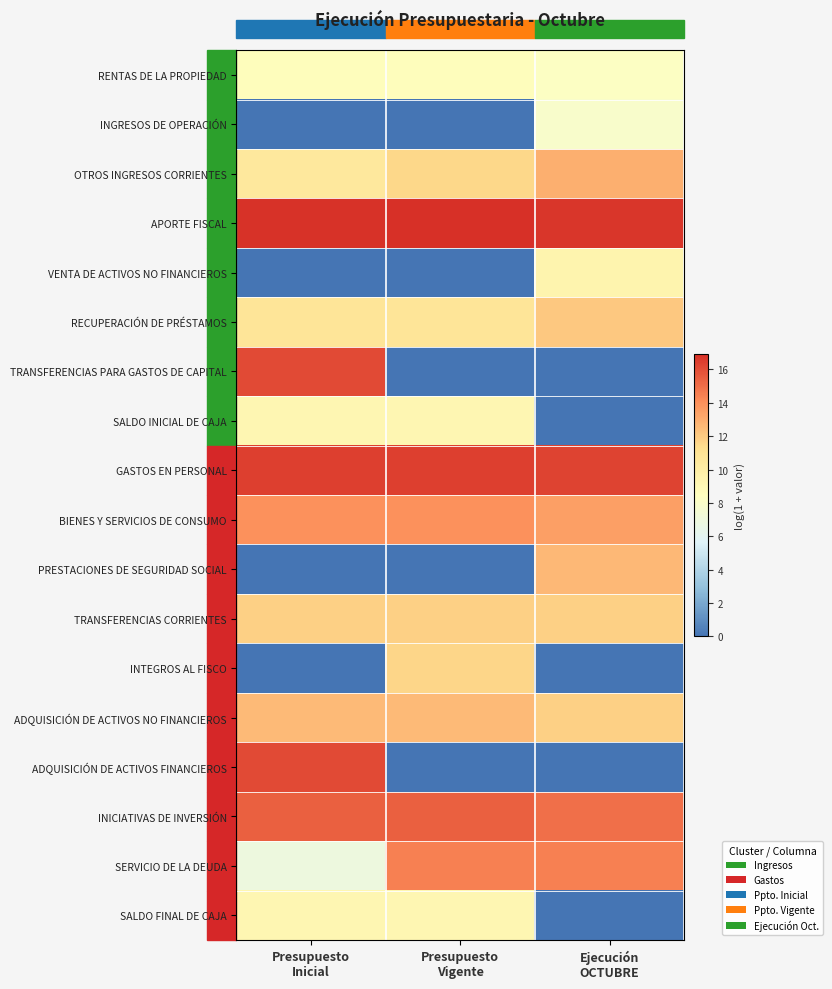

Which series has the largest range (max minus min)?

TRANSFERENCIAS PARA GASTOS DE CAPITAL